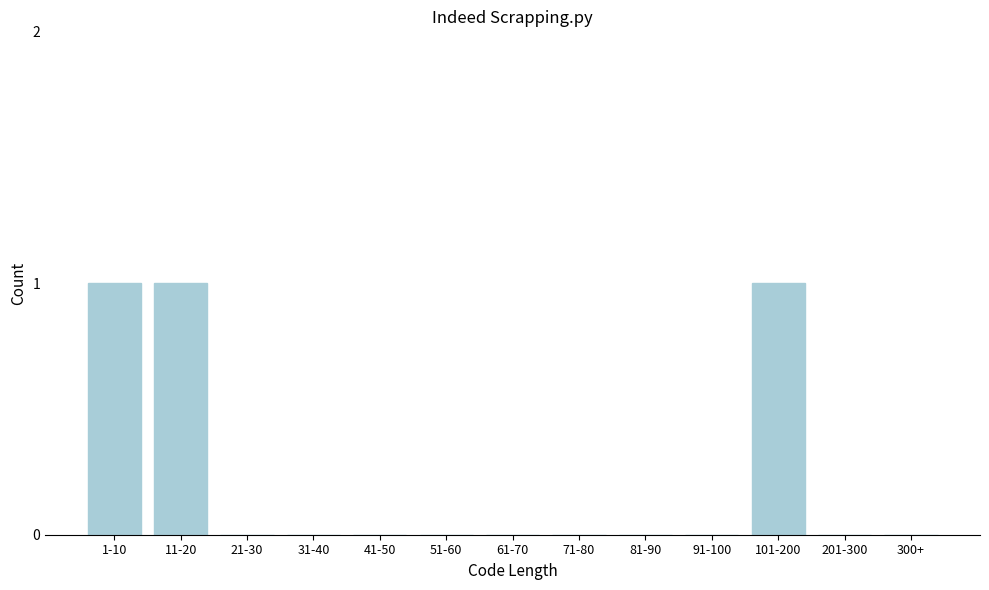

Reading right to left, list all the values displayed in this chart.

300+=0	201-300=0	101-200=1	91-100=0	81-90=0	71-80=0	61-70=0	51-60=0	41-50=0	31-40=0	21-30=0	11-20=1	1-10=1